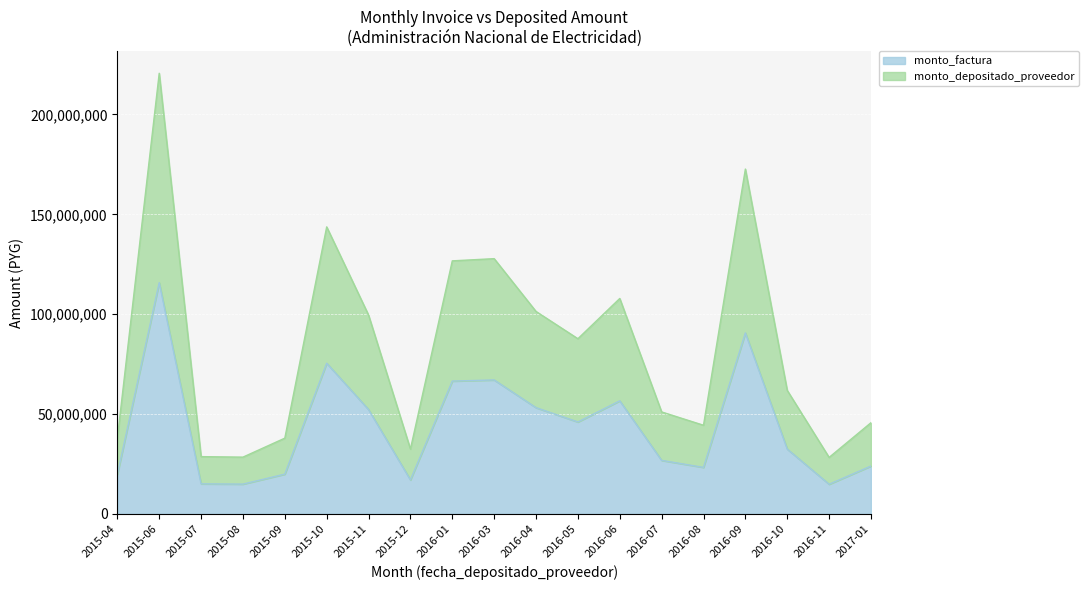

At which label does monto_factura first exceed 32452363?

2015-06